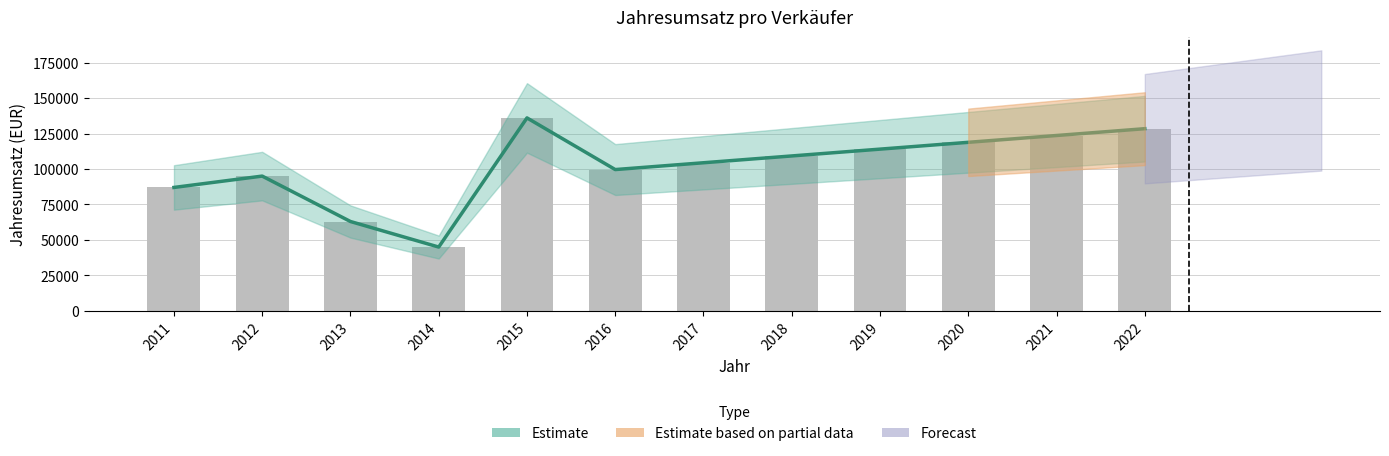

The chart shows a value of 192839 at 2021. True or false?

False